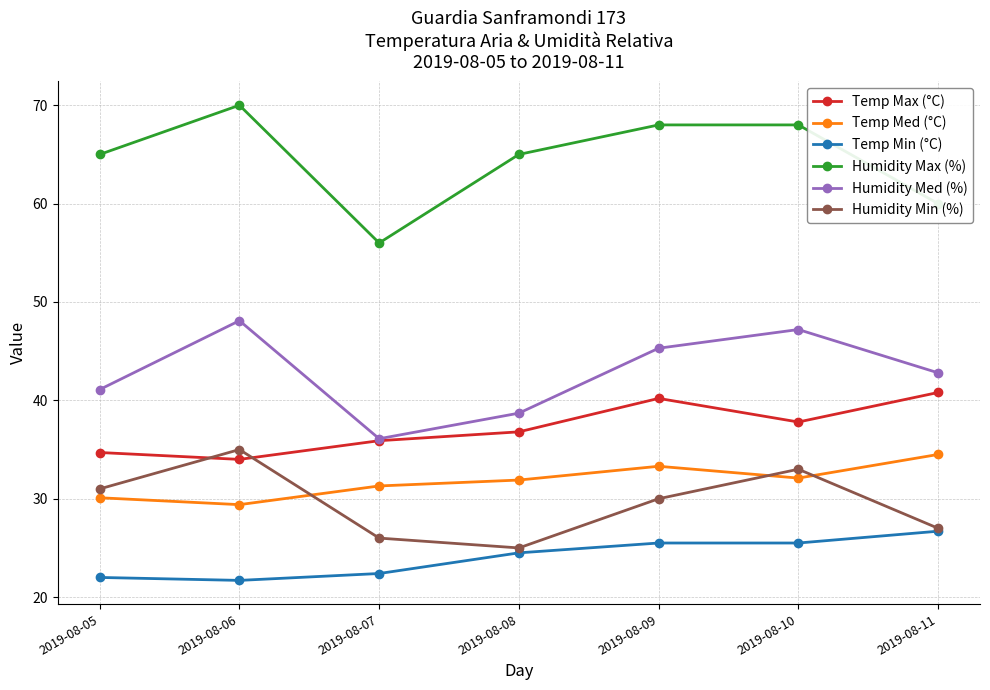

True or false: Humidity Min (%) has more than 1 interior local peaks.

True